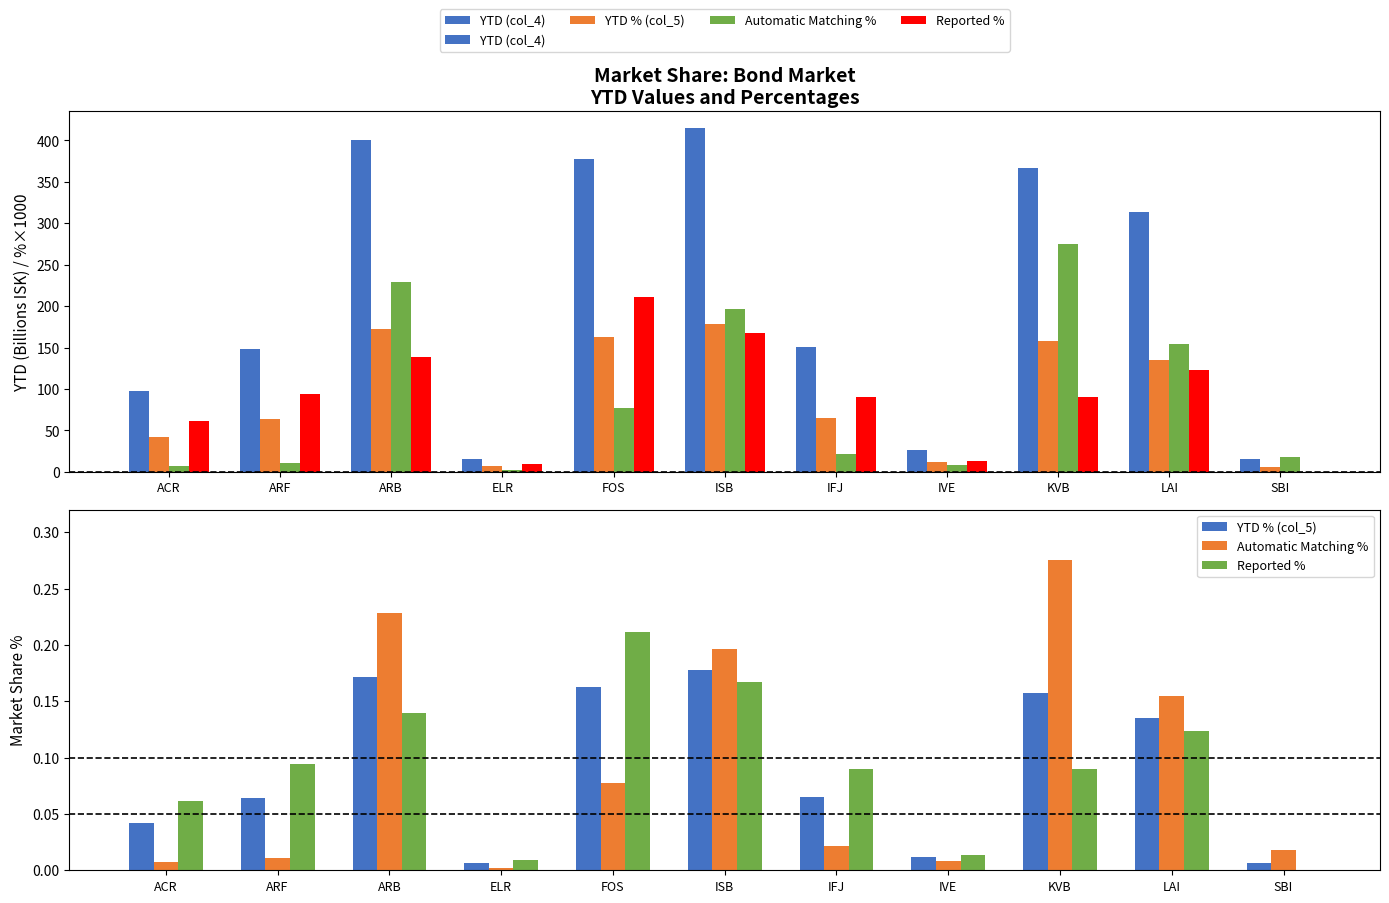

What is the value of the Reported % bar at the 6th from the left?

0.2